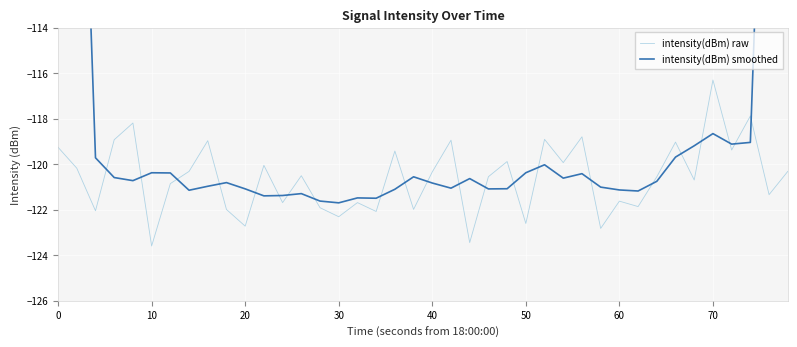

What is the maximum value for intensity(dBm) raw?

-116.3